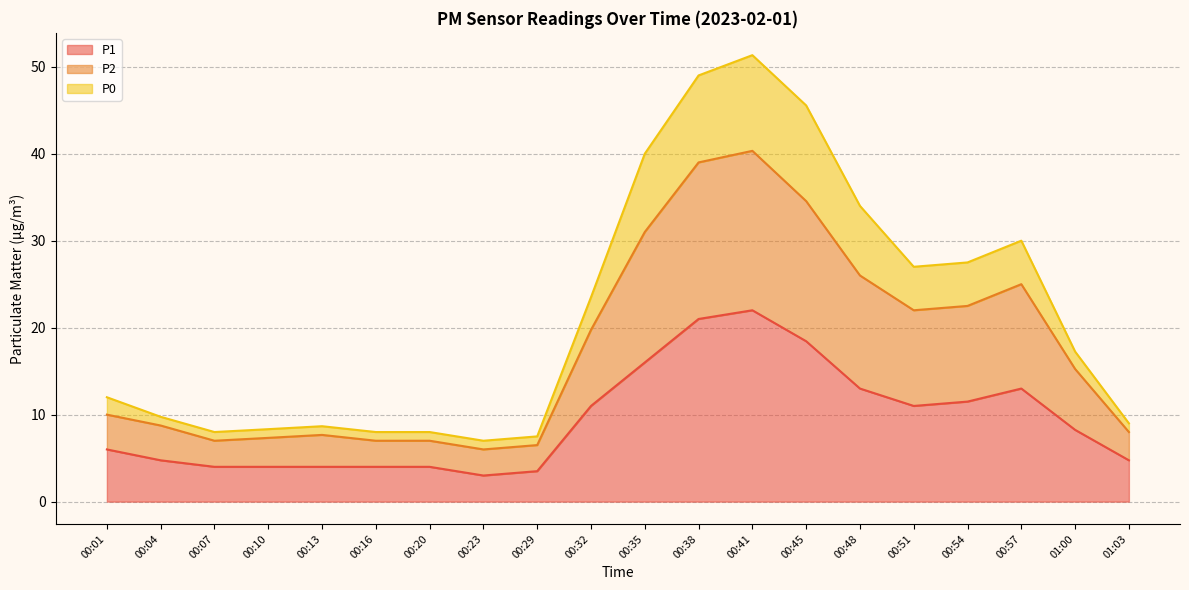

List the series in order of their peak value, lowest first.

P1, P2, P0